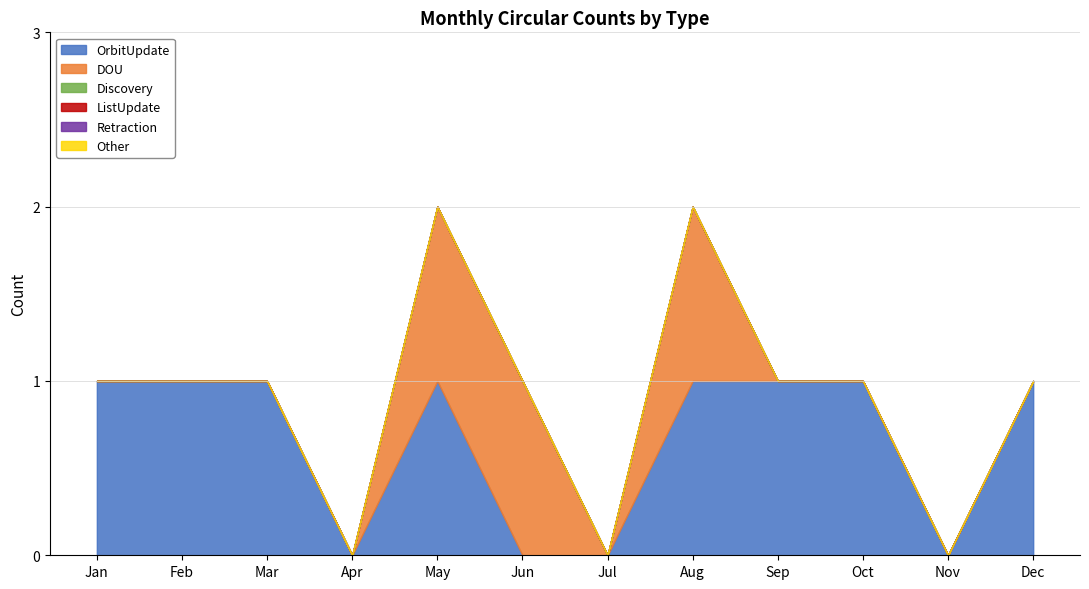

True or false: Retraction and OrbitUpdate cross at least once.

False